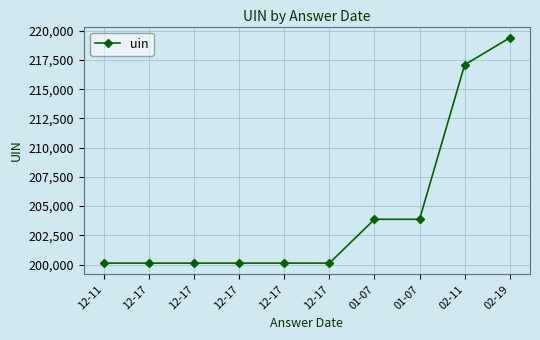

Between 02-19 and 12-17, which is larger?

02-19